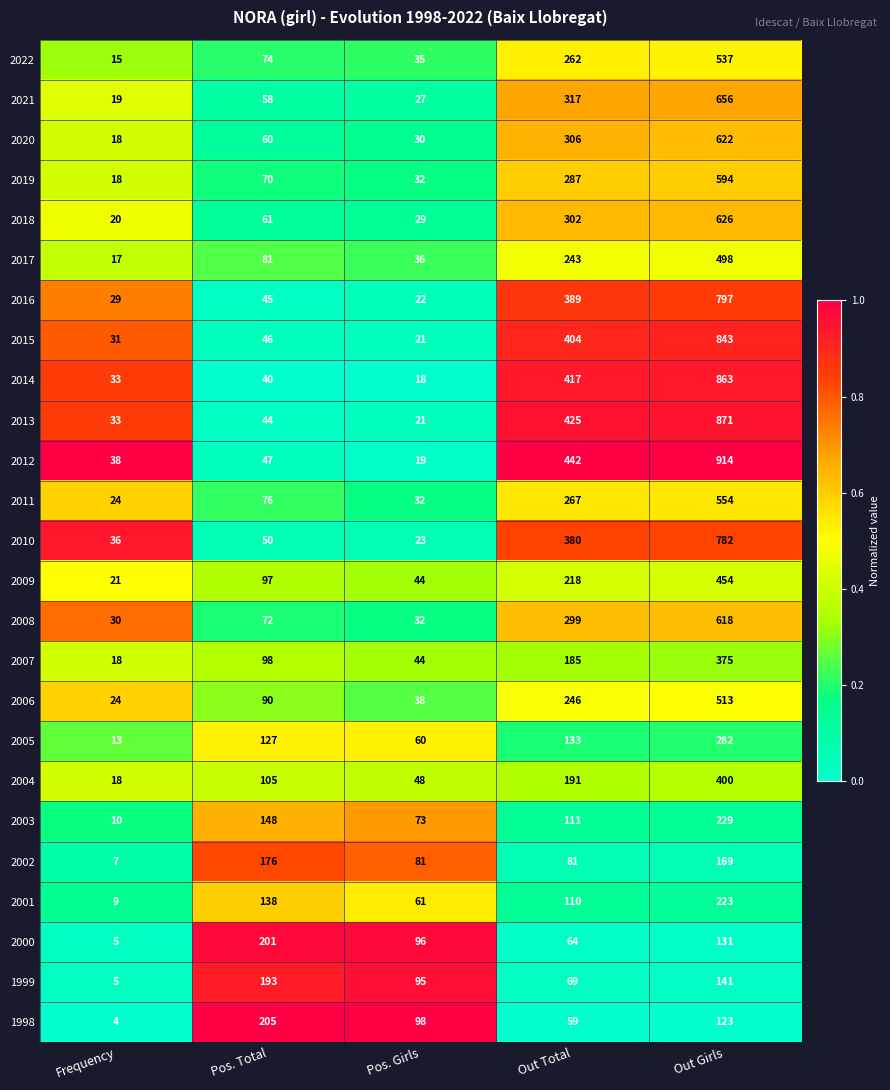

What is the greatest value displayed?

914